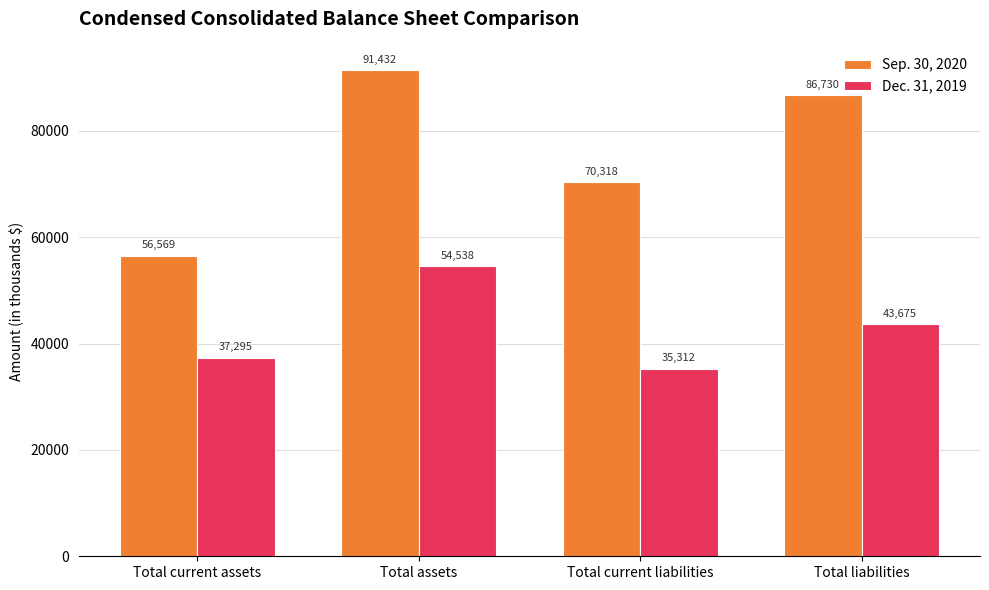

What is the value of the Dec. 31, 2019 bar at the 2nd from the left?

54538